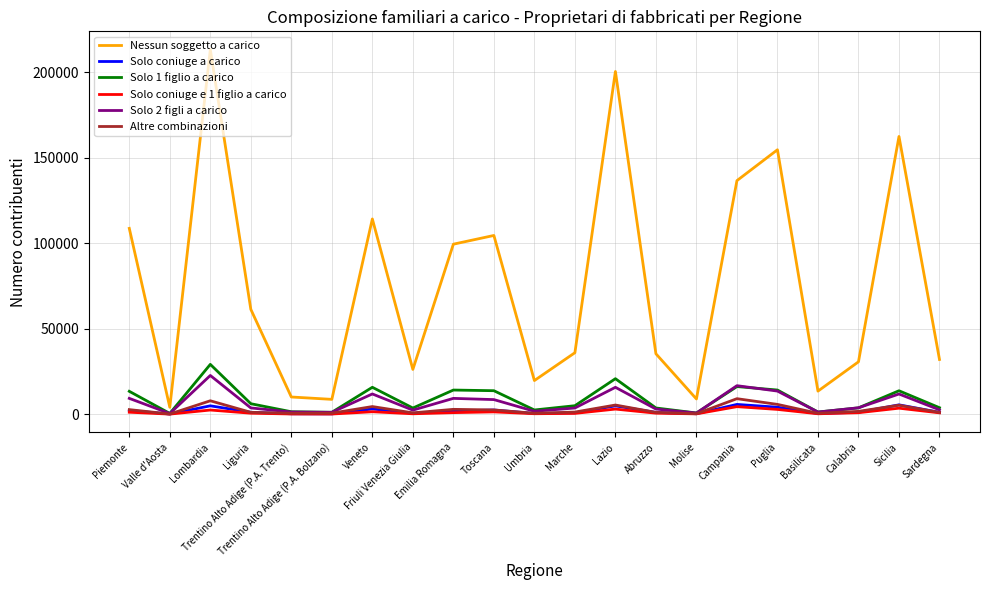

Which series has the largest total across all categories?

Nessun soggetto a carico